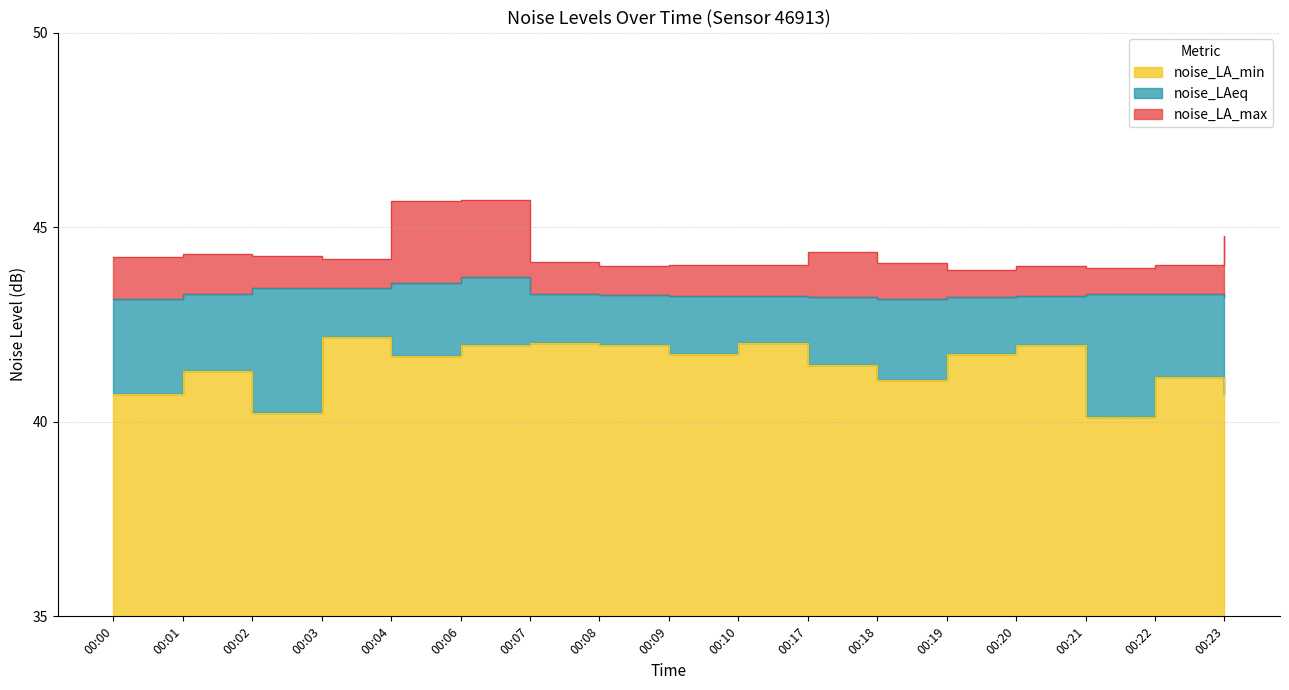

True or false: noise_LA_max and noise_LA_min cross at least once.

False